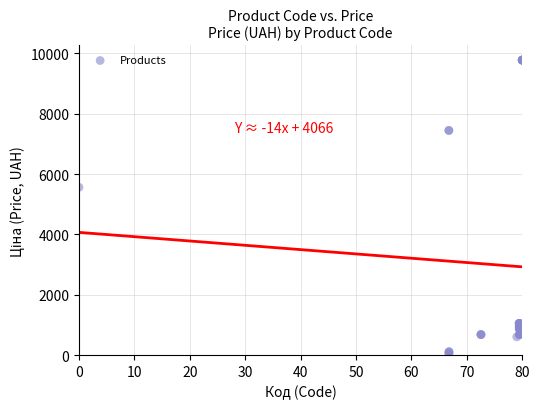

What Y value in the scatter plot is closest to 4915?

5560.3